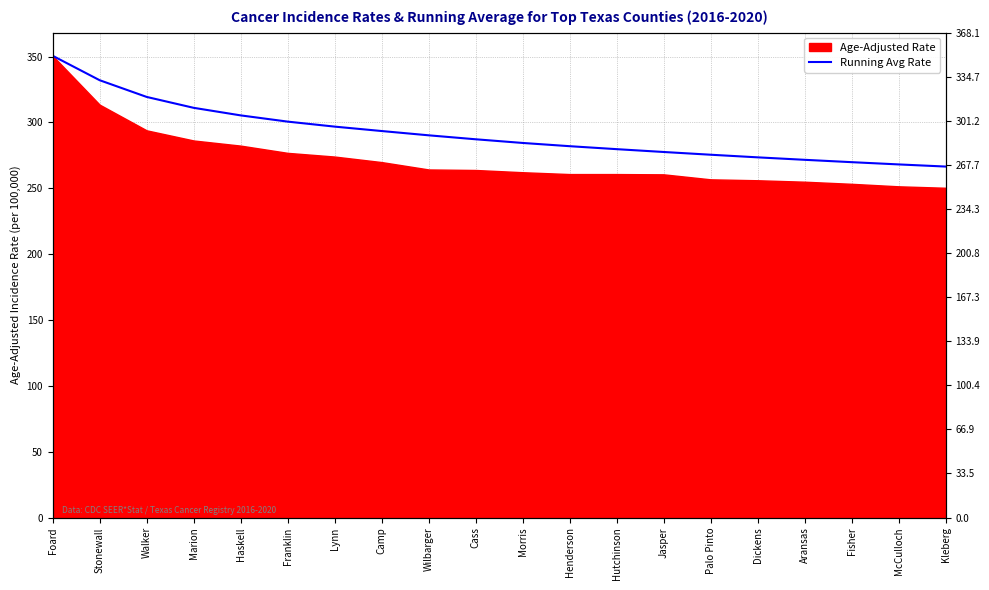

What position from the right is Aransas?

4